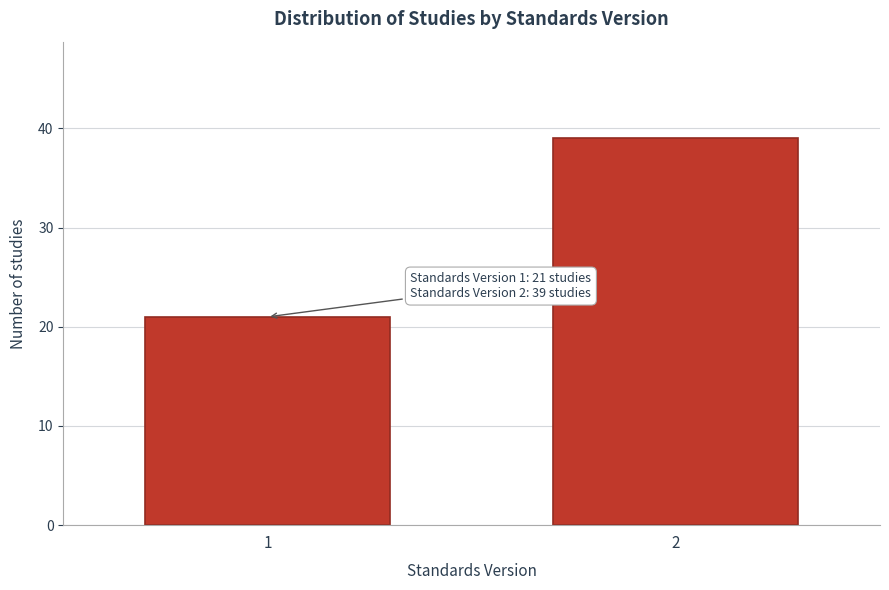

Reading right to left, what are all the values shown in this chart?

2=39	1=21